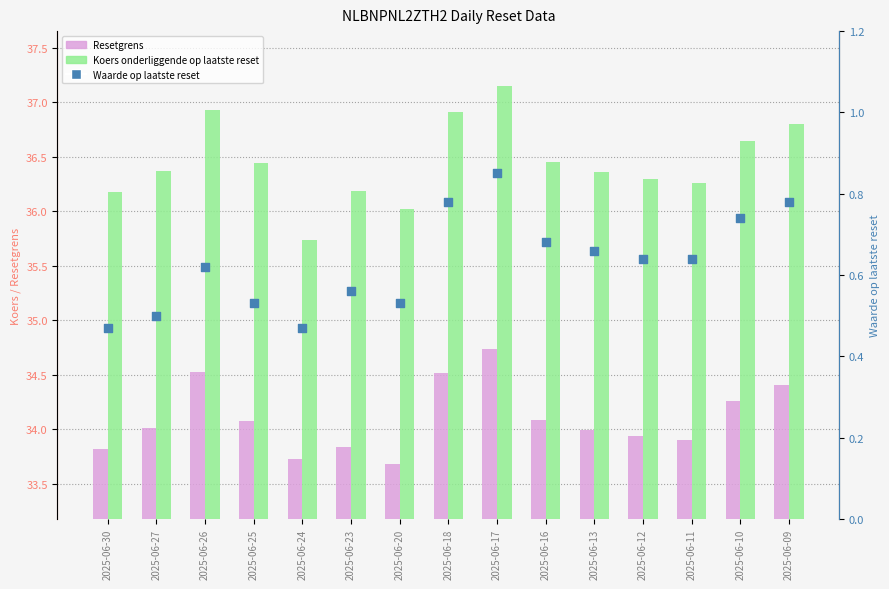

What are all the series names shown in the legend?

Resetgrens, Koers onderliggende op laatste reset, Waarde op laatste reset